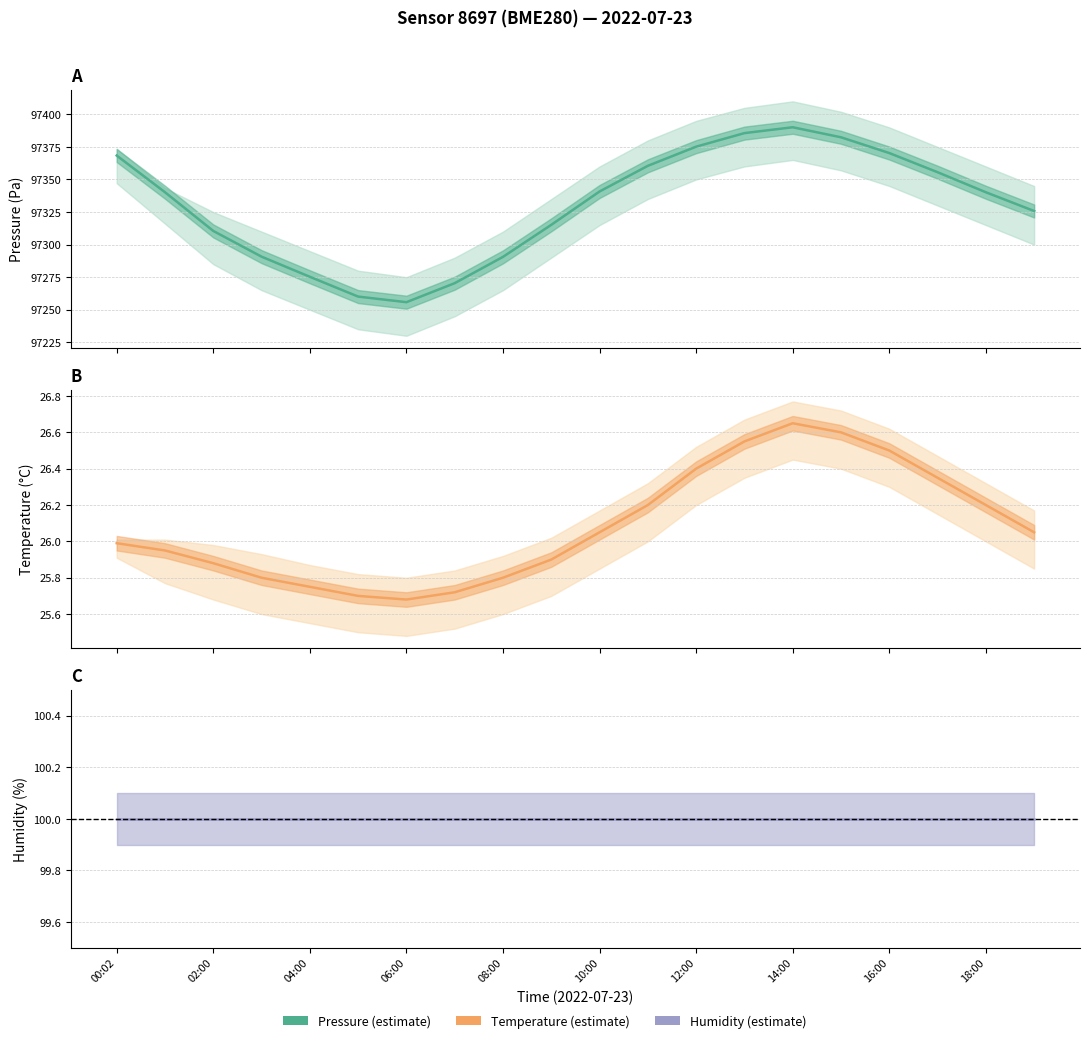

True or false: Temperature has a value of 8.7 at 10:00.

False